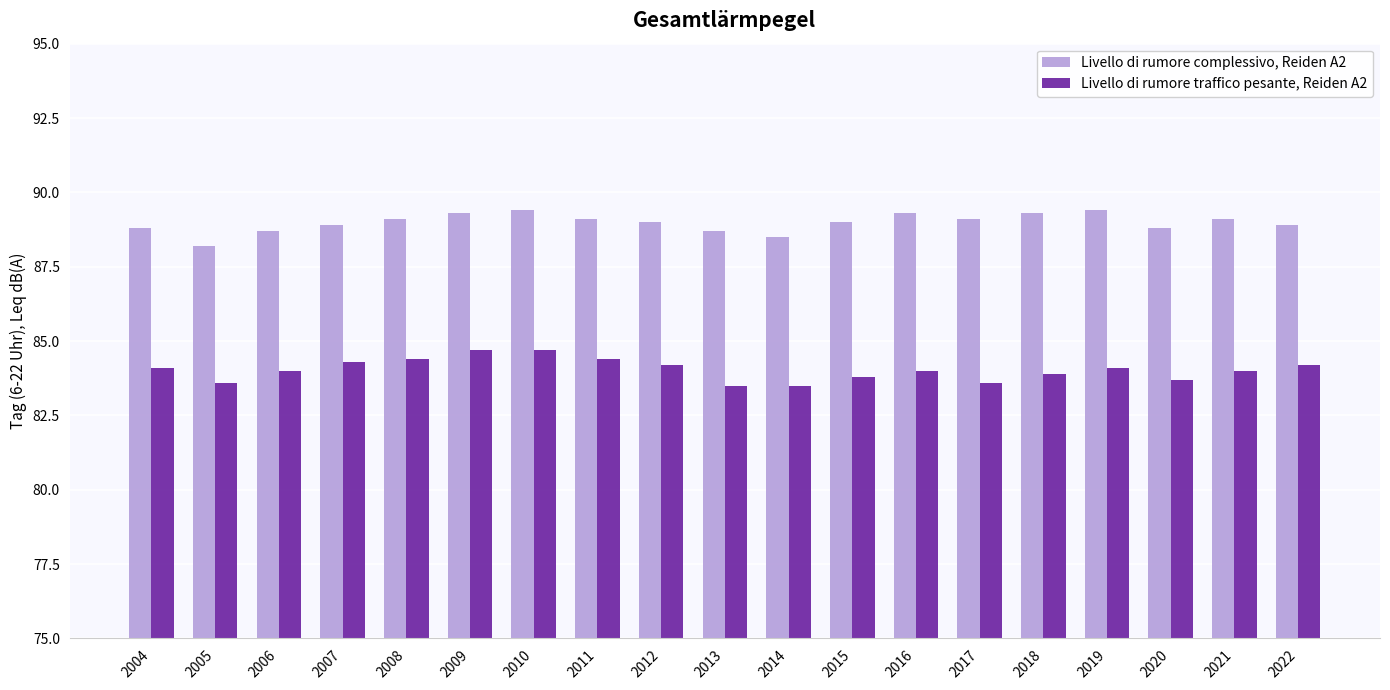

Reading left to right, list all the values displayed in this chart.

Livello di rumore complessivo, Reiden A2: 2004=88.8	2005=88.2	2006=88.7	2007=88.9	2008=89.1	2009=89.3	2010=89.4	2011=89.1	2012=89.0	2013=88.7	2014=88.5	2015=89.0	2016=89.3	2017=89.1	2018=89.3	2019=89.4	2020=88.8	2021=89.1	2022=88.9
Livello di rumore traffico pesante, Reiden A2: 2004=84.1	2005=83.6	2006=84.0	2007=84.3	2008=84.4	2009=84.7	2010=84.7	2011=84.4	2012=84.2	2013=83.5	2014=83.5	2015=83.8	2016=84.0	2017=83.6	2018=83.9	2019=84.1	2020=83.7	2021=84.0	2022=84.2